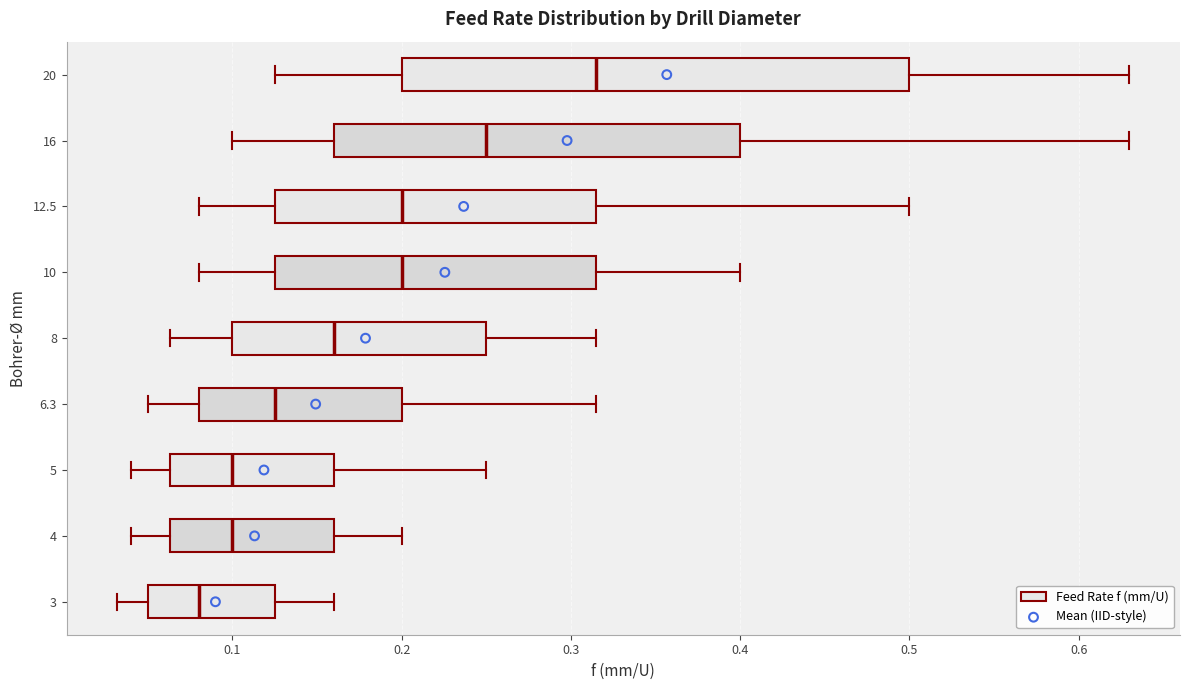

Which box is the widest, from its left edge to its right edge?

20